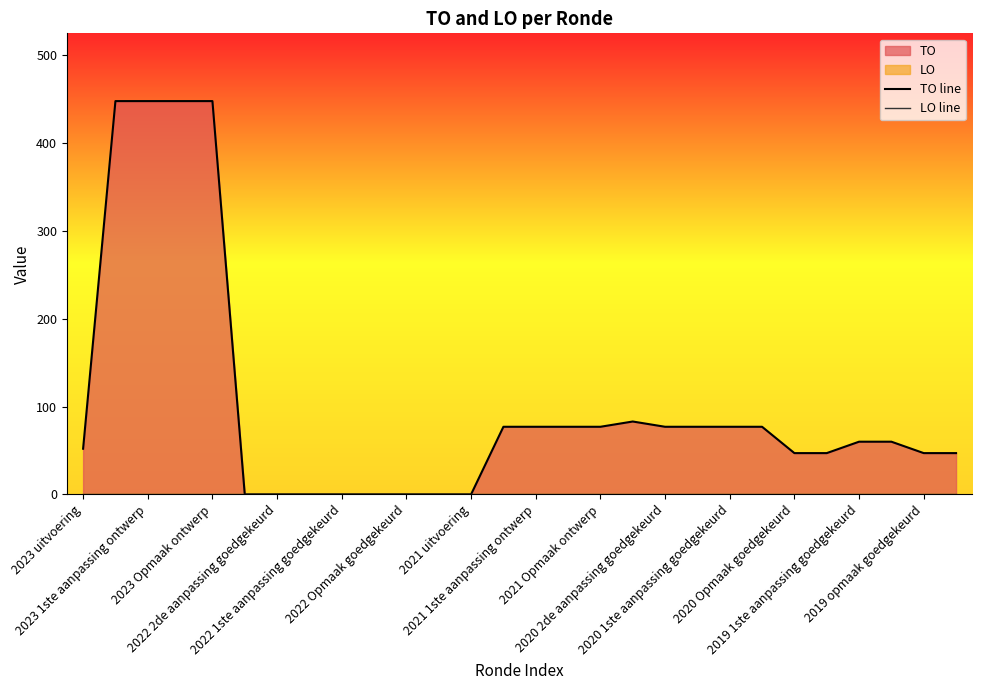

Which series has the largest total across all categories?

TO line